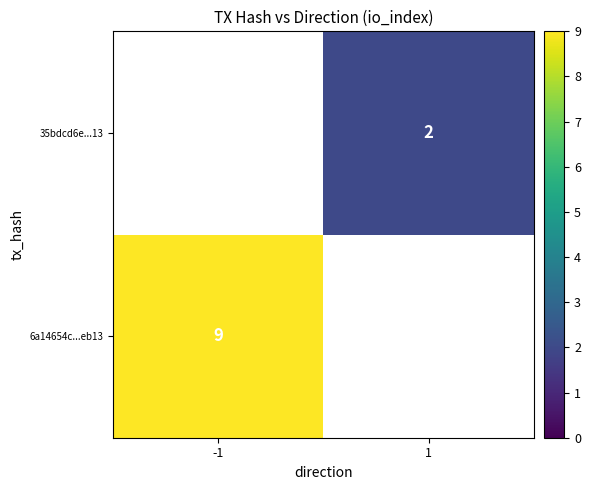

Which category has the highest value across all series?

-1